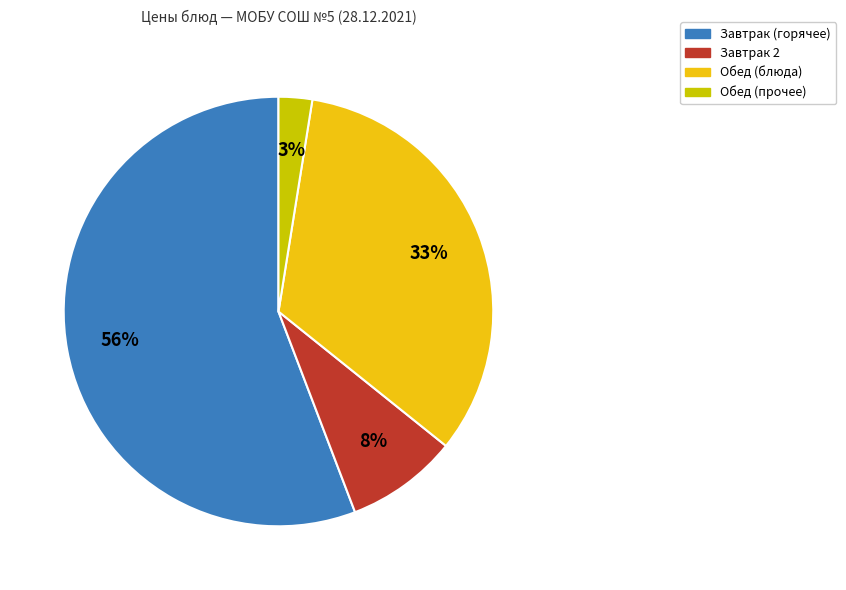

Which slice is the smallest?

Обед (прочее)